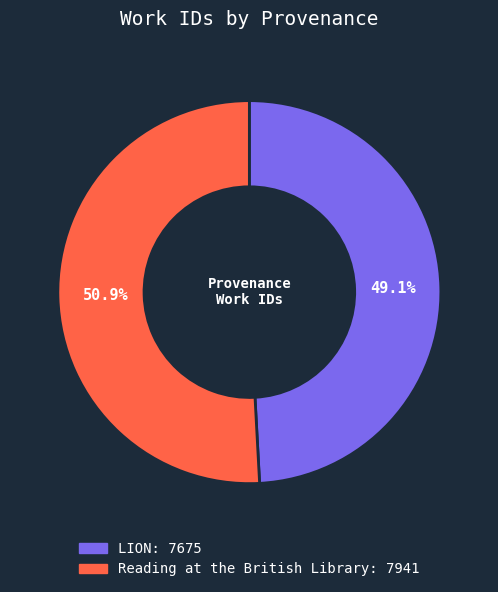

To the nearest percent, what percentage of the pie is Reading at the British Library?

51%